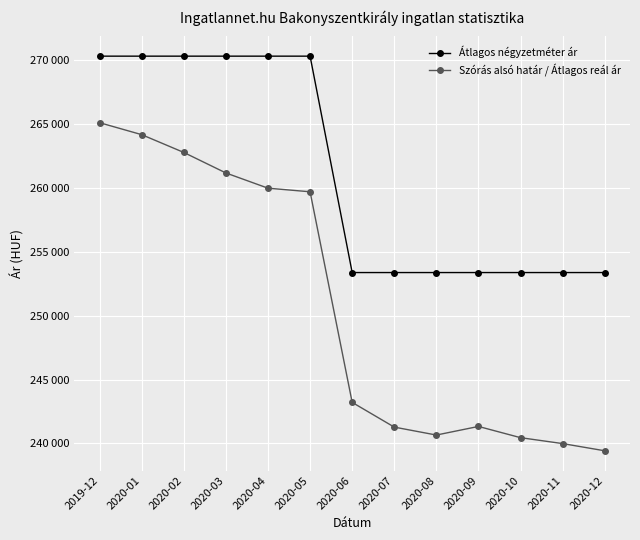

Does the chart have visible grid lines?

Yes